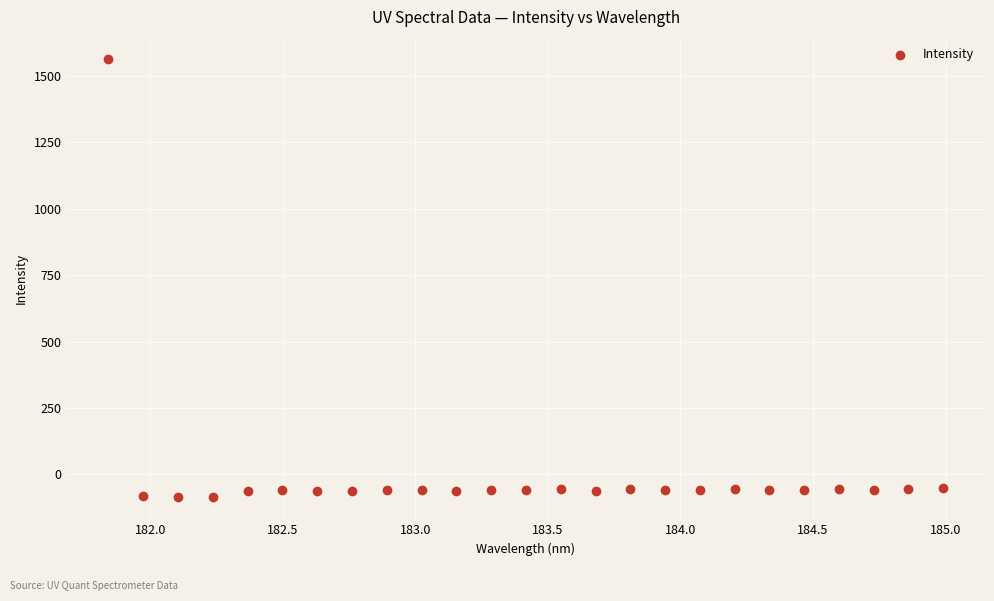

What is the range of Y values (max minus min)?

1652.3